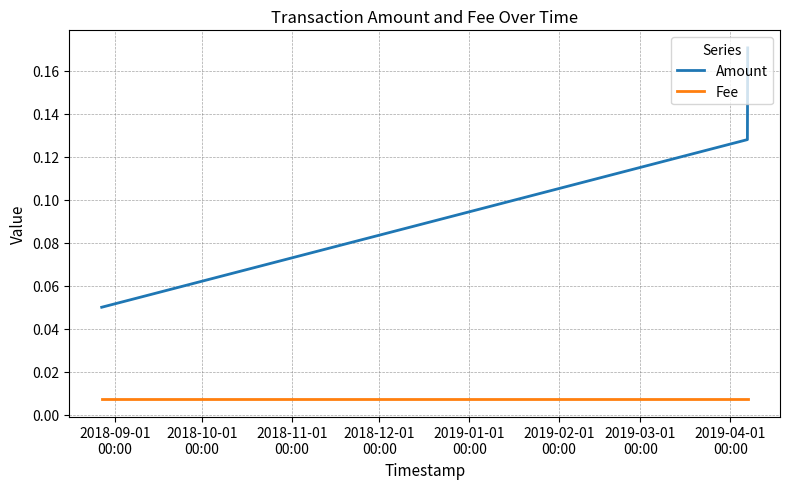

Which series has the largest total across all categories?

Amount